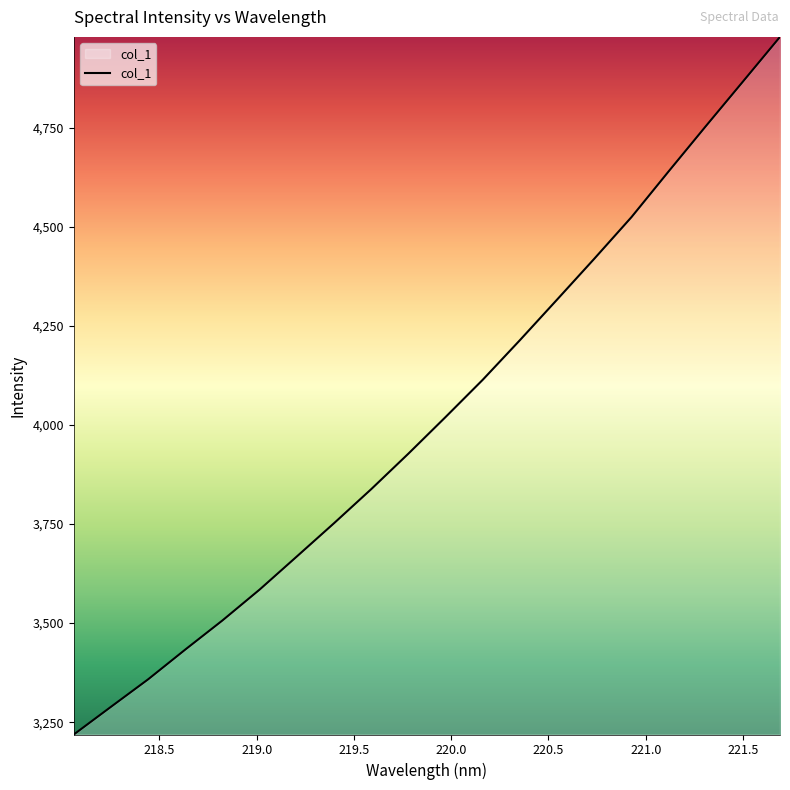

What is the smallest value displayed?

3218.9